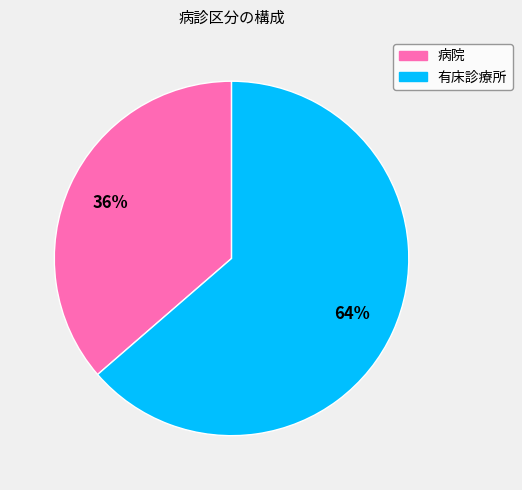

To the nearest percent, what is the combined percentage of 有床診療所 and 病院?

100%